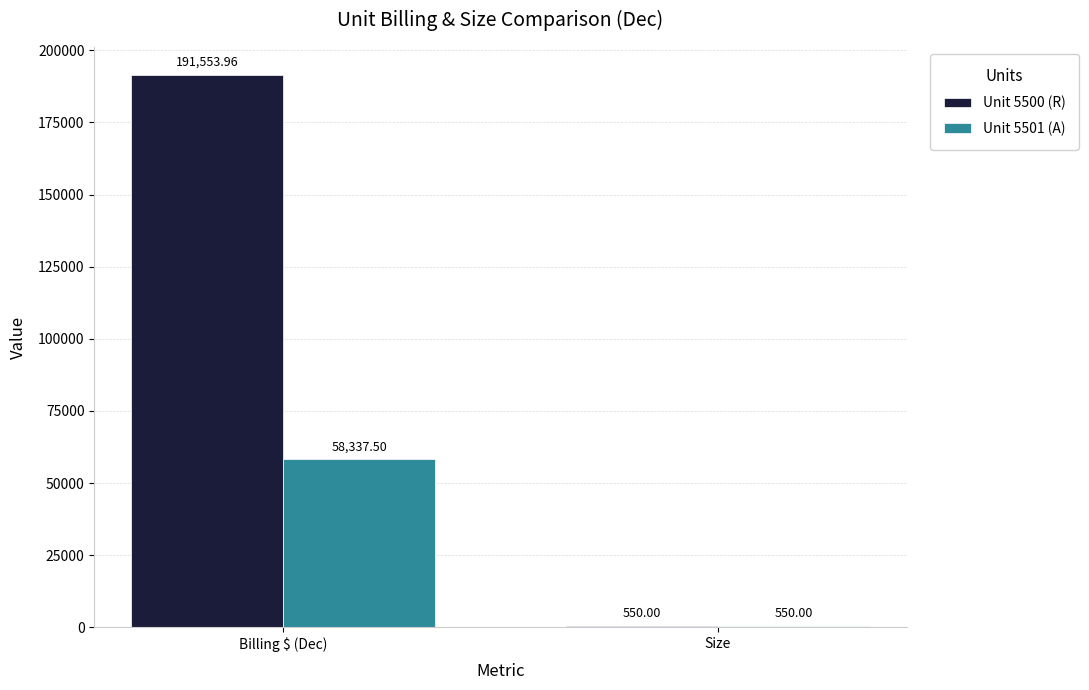

At which category is the sum across all series the highest?

Billing $ (Dec)